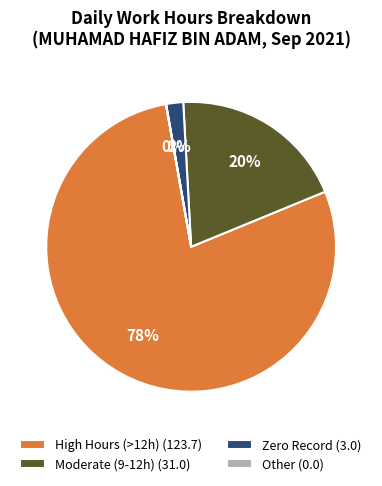

Between High Hours (>12h) (123.7) and Zero Record (3.0), which is larger?

High Hours (>12h) (123.7)